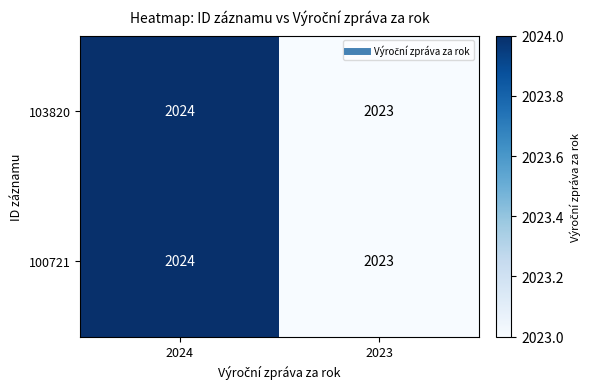

What is the total value across all series at 2024?

4048